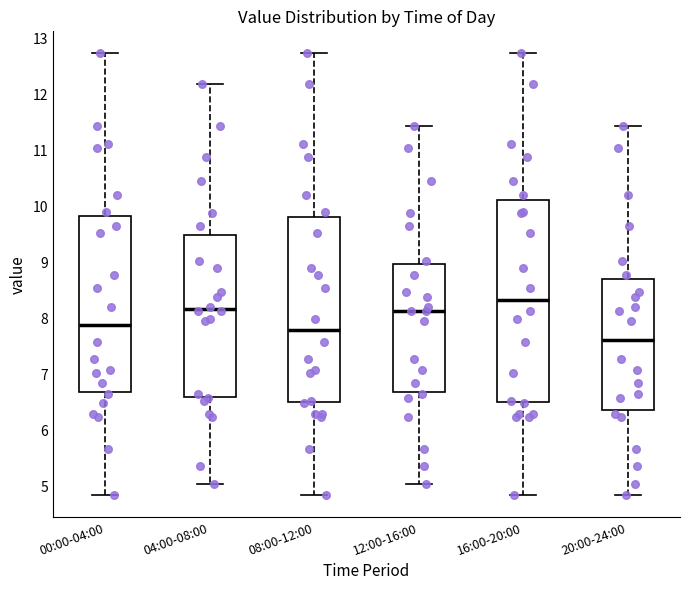

Comparing the boxes themselves (not the whiskers), which one is the tallest?

16:00-20:00